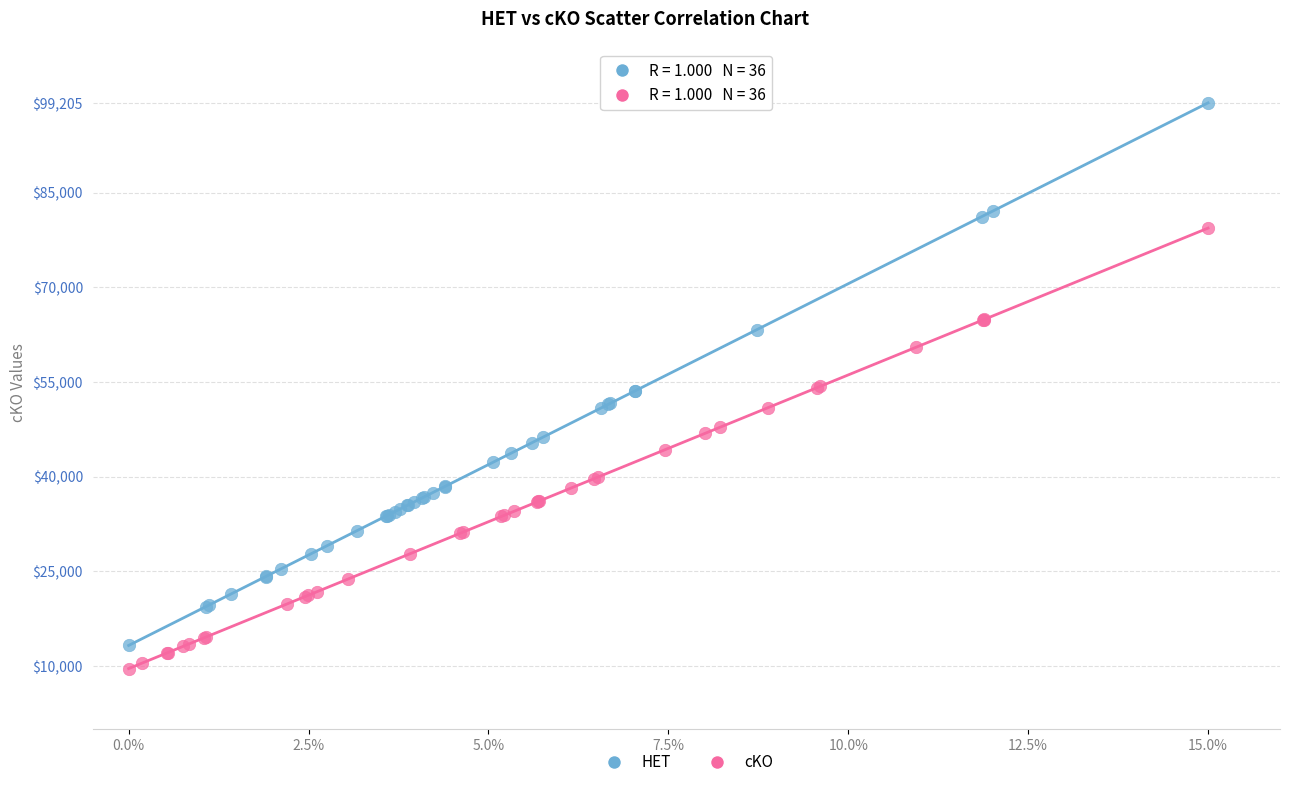

Which series has the widest spread of Y values?

HET